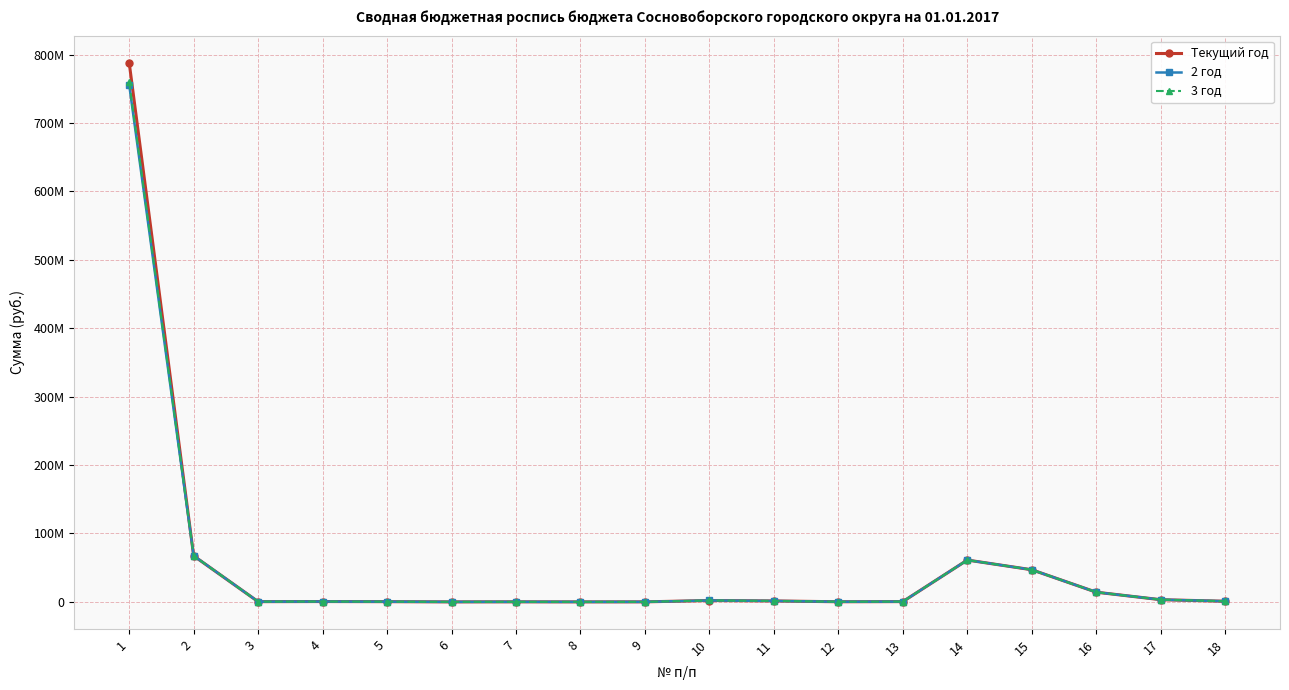

Which series has the widest spread of values?

Текущий год